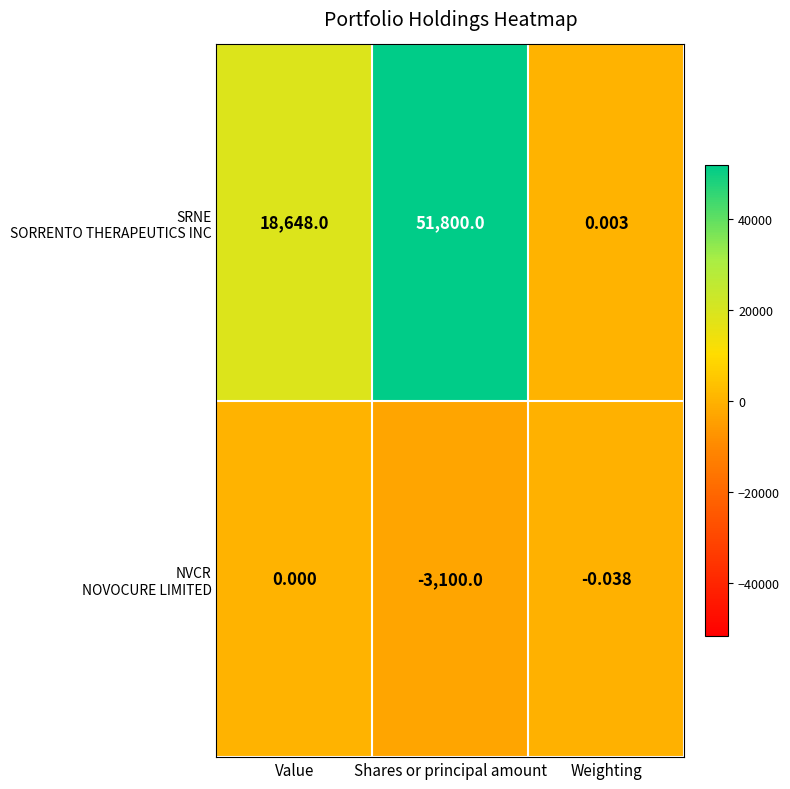

At which category does the chart reach its peak across all series?

Shares or principal amount